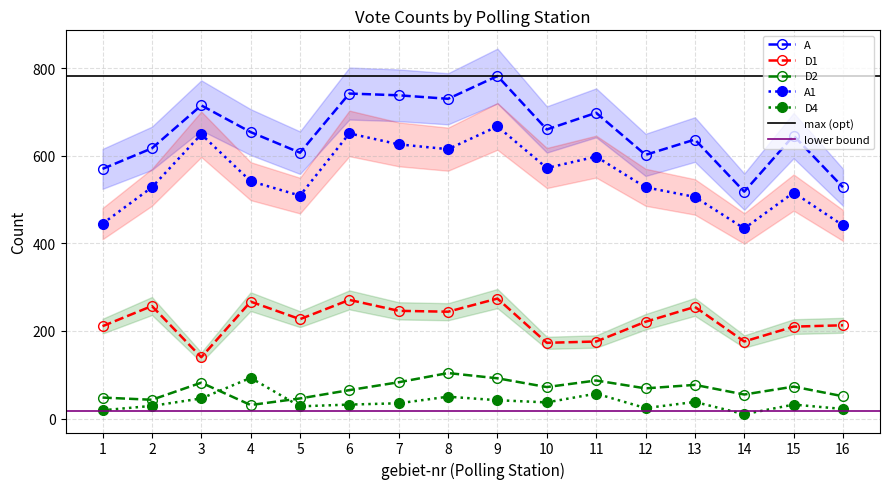

Reading left to right, what are all the values shown in this chart?

A: 1=570	2=617	3=715	4=654	5=607	6=742	7=738	8=730	9=782	10=660	11=698	12=602	13=637	14=518	15=646	16=528
D1: 1=211	2=257	3=140	4=267	5=227	6=271	7=246	8=244	9=274	10=173	11=176	12=221	13=255	14=176	15=210	16=213
D2: 1=48	2=43	3=82	4=31	5=46	6=65	7=83	8=104	9=92	10=72	11=87	12=69	13=77	14=55	15=73	16=51
A1: 1=445	2=528	3=649	4=542	5=509	6=651	7=626	8=615	9=667	10=572	11=598	12=528	13=506	14=434	15=516	16=441
D4: 1=19	2=29	3=46	4=93	5=28	6=32	7=35	8=50	9=42	10=37	11=57	12=24	13=38	14=10	15=32	16=22